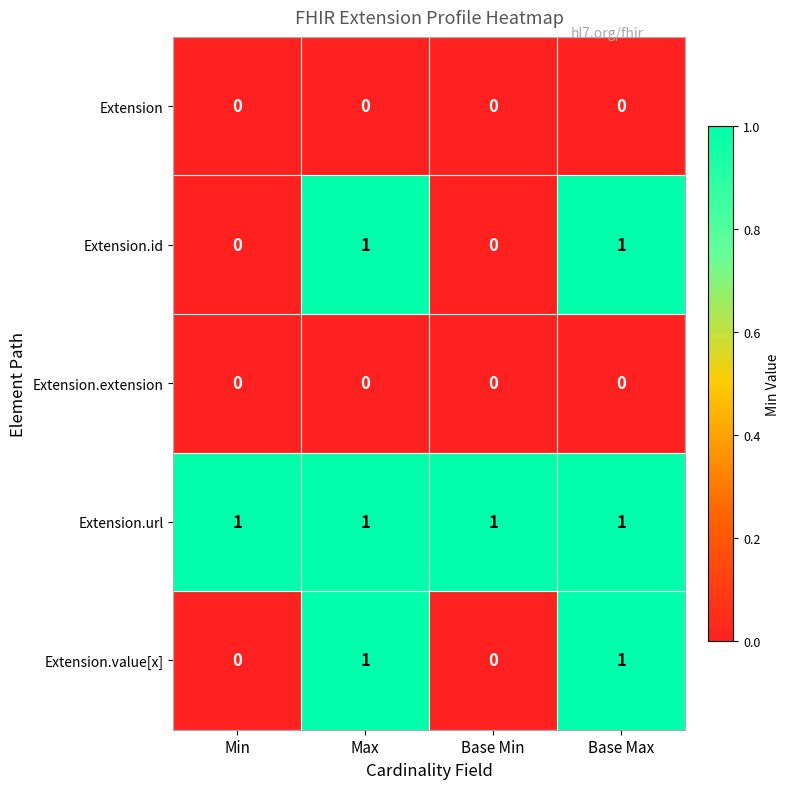

Count the Extension.value[x] values in the range 0 to 1.

4